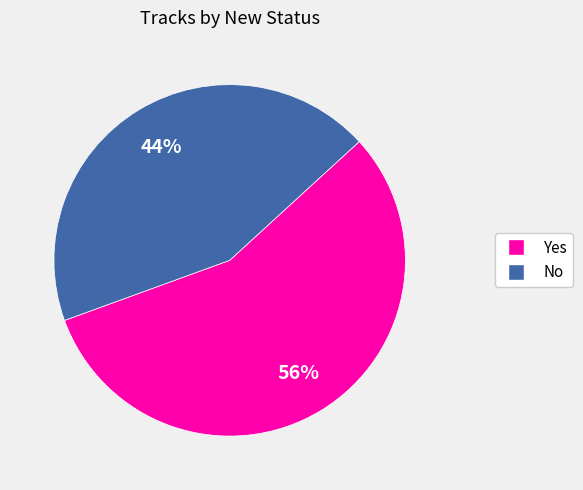

To the nearest percent, what percentage of the pie is No?

44%